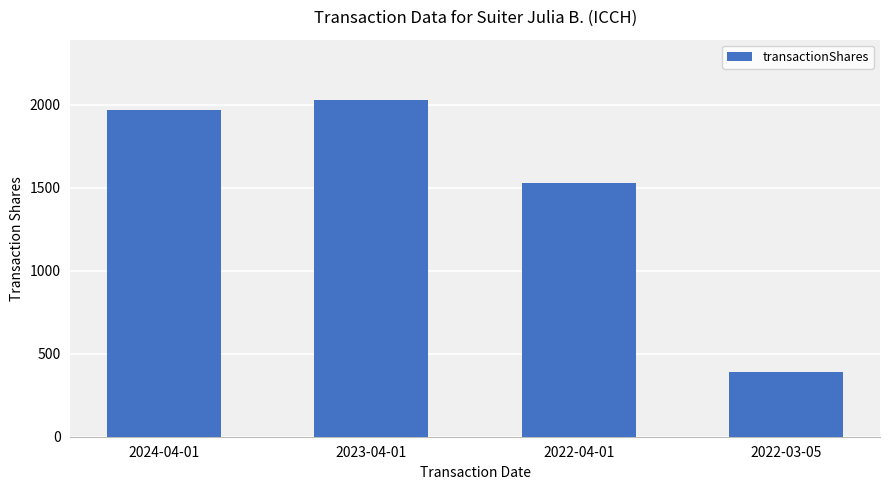

Rank the categories by value from highest to lowest.

2023-04-01, 2024-04-01, 2022-04-01, 2022-03-05